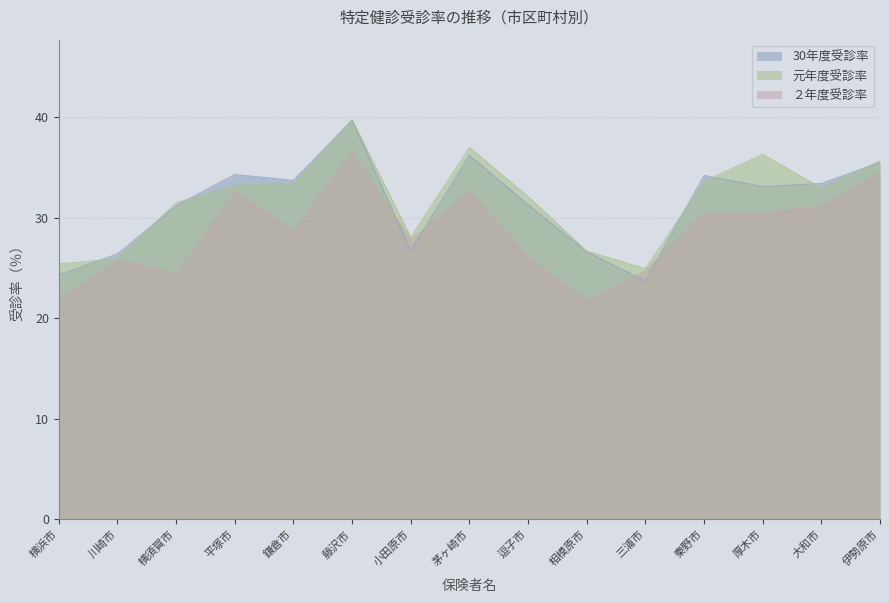

Which has a higher value, 横浜市 or 相模原市?

相模原市